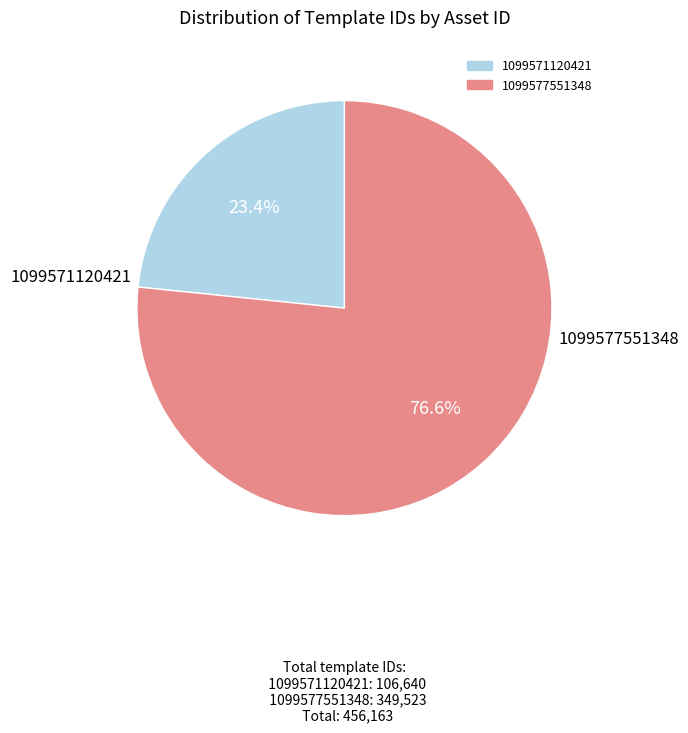

To the nearest percent, what percentage of the pie is 1099571120421?

23%